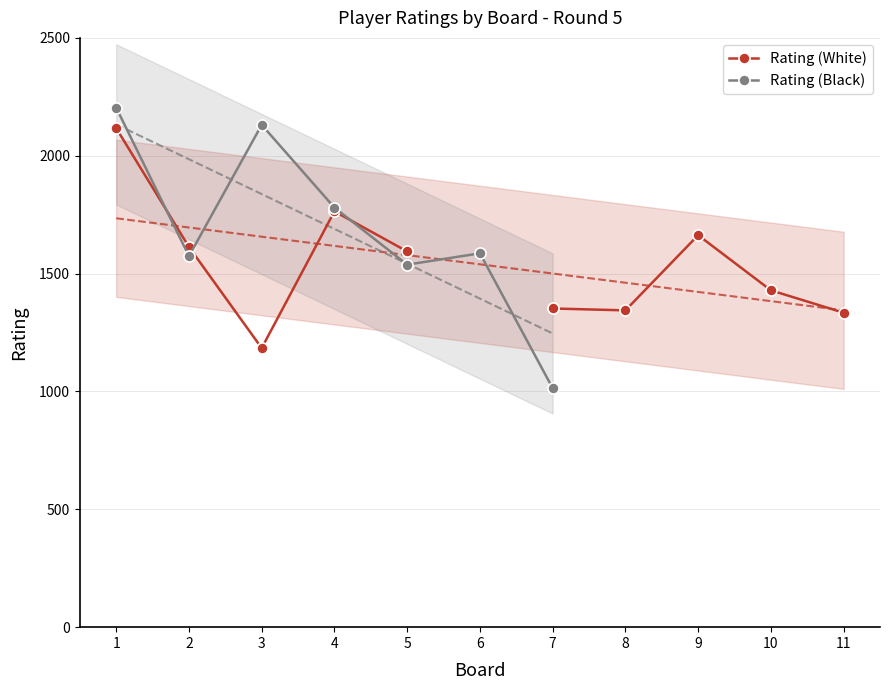

What are all the series names shown in the legend?

Rating (White), Rating (Black)